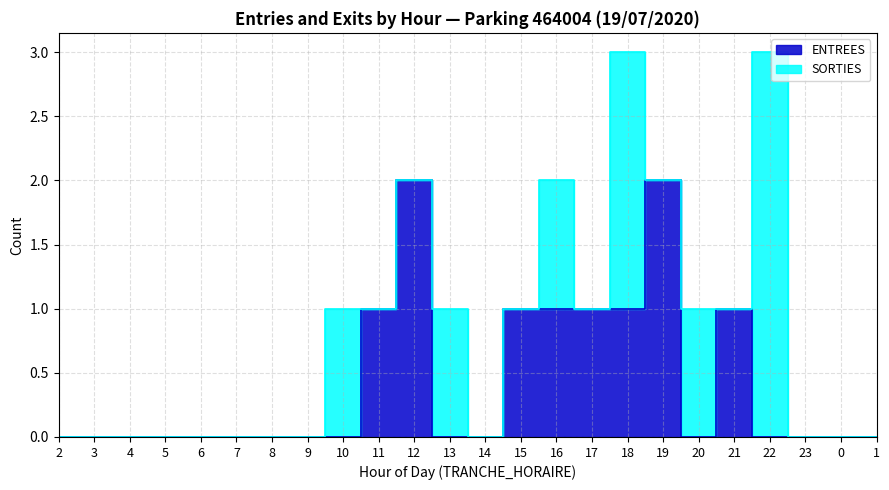

List the labels in order of value, smallest first.

2, 3, 4, 5, 6, 7, 8, 9, 10, 13, 14, 20, 22, 23, 0, 1, 11, 15, 16, 17, 18, 21, 12, 19